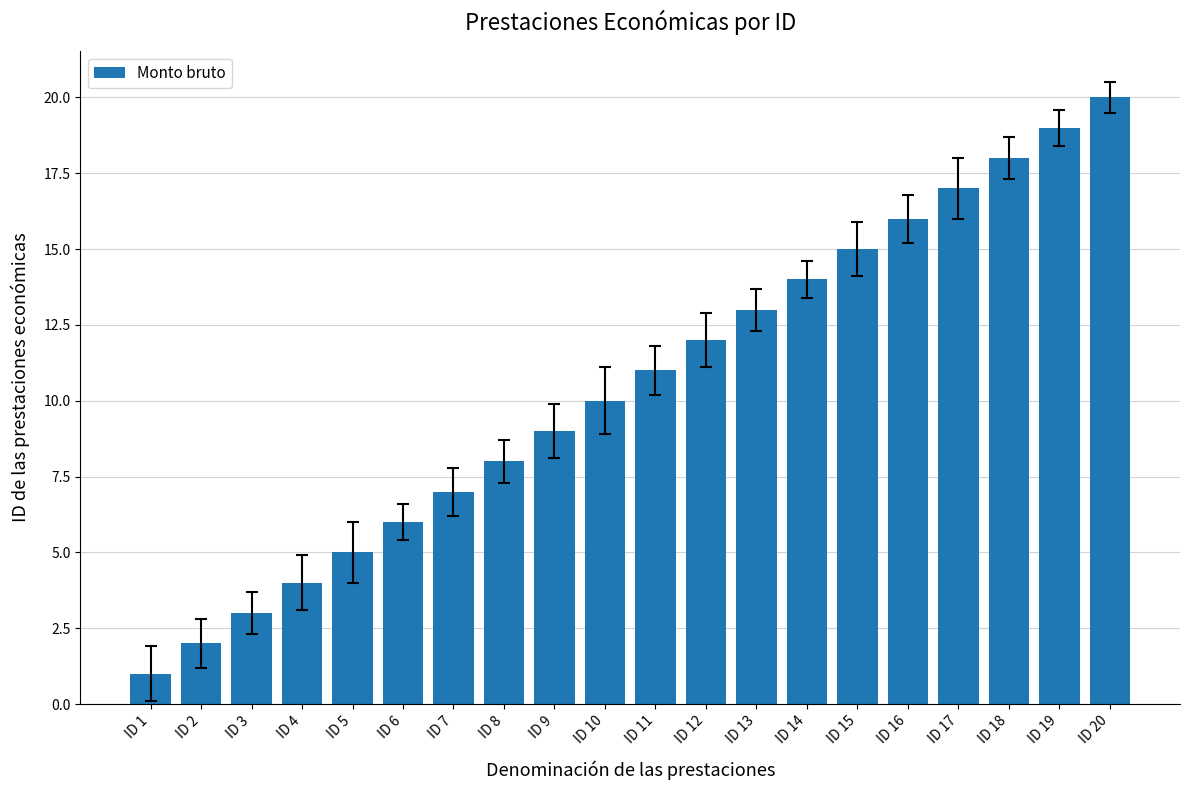

How many series are shown in this chart?

1